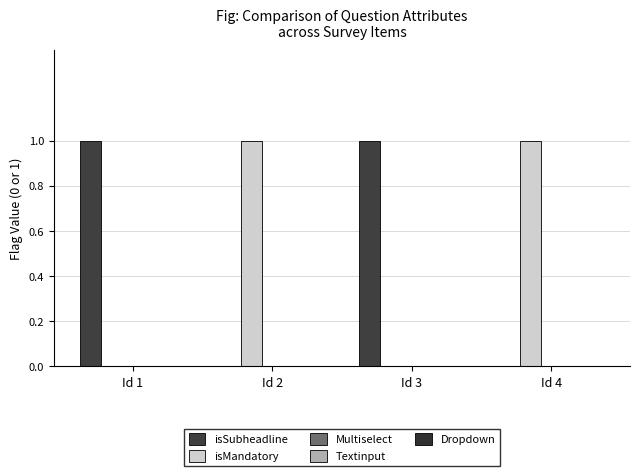

How many groups of bars are there?

4